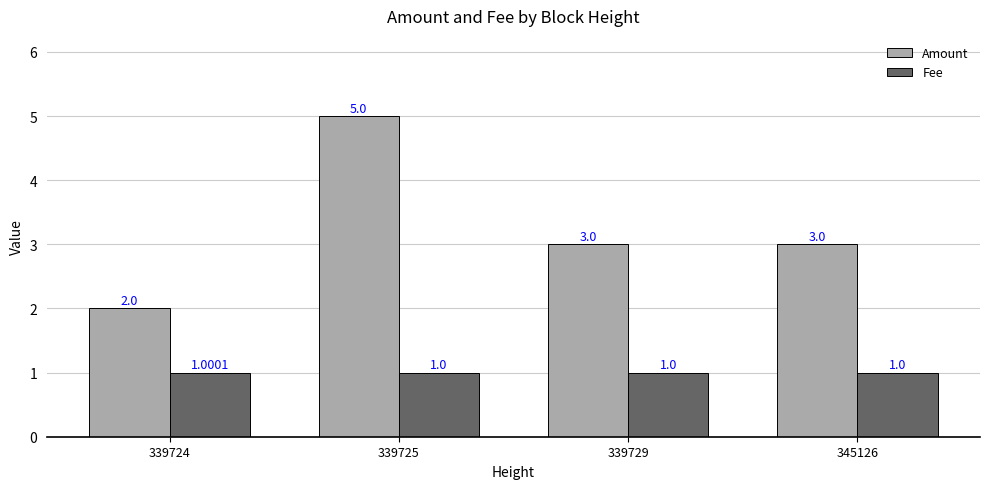

What is the value of the Fee bar at the 1st from the left?

1.0